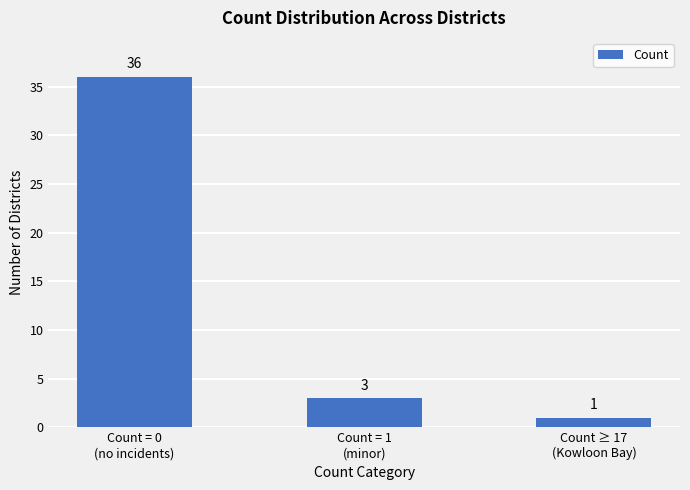

How many values are below 3?

1